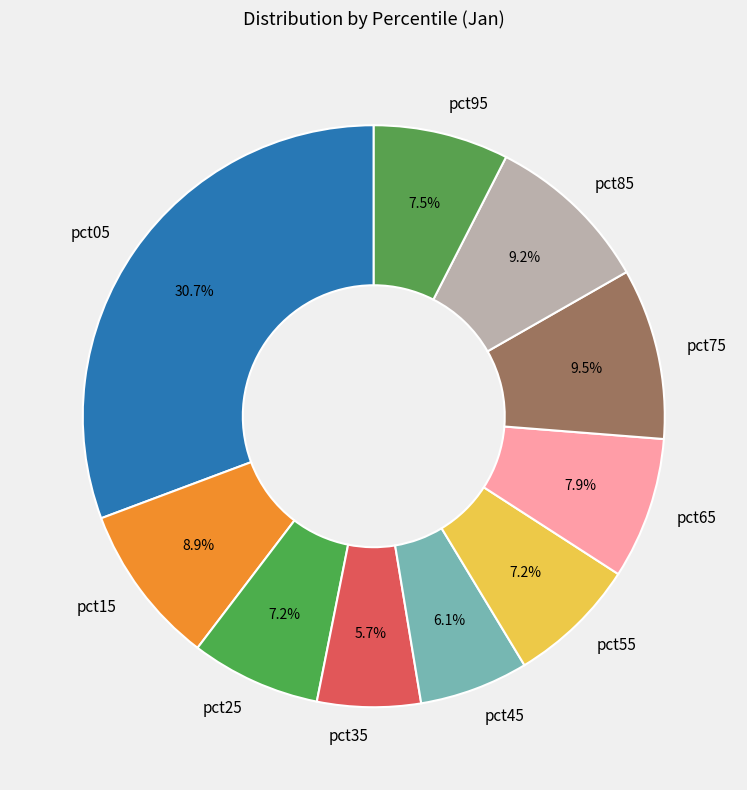

What is the total percentage of pct65 and pct55?

15.1%